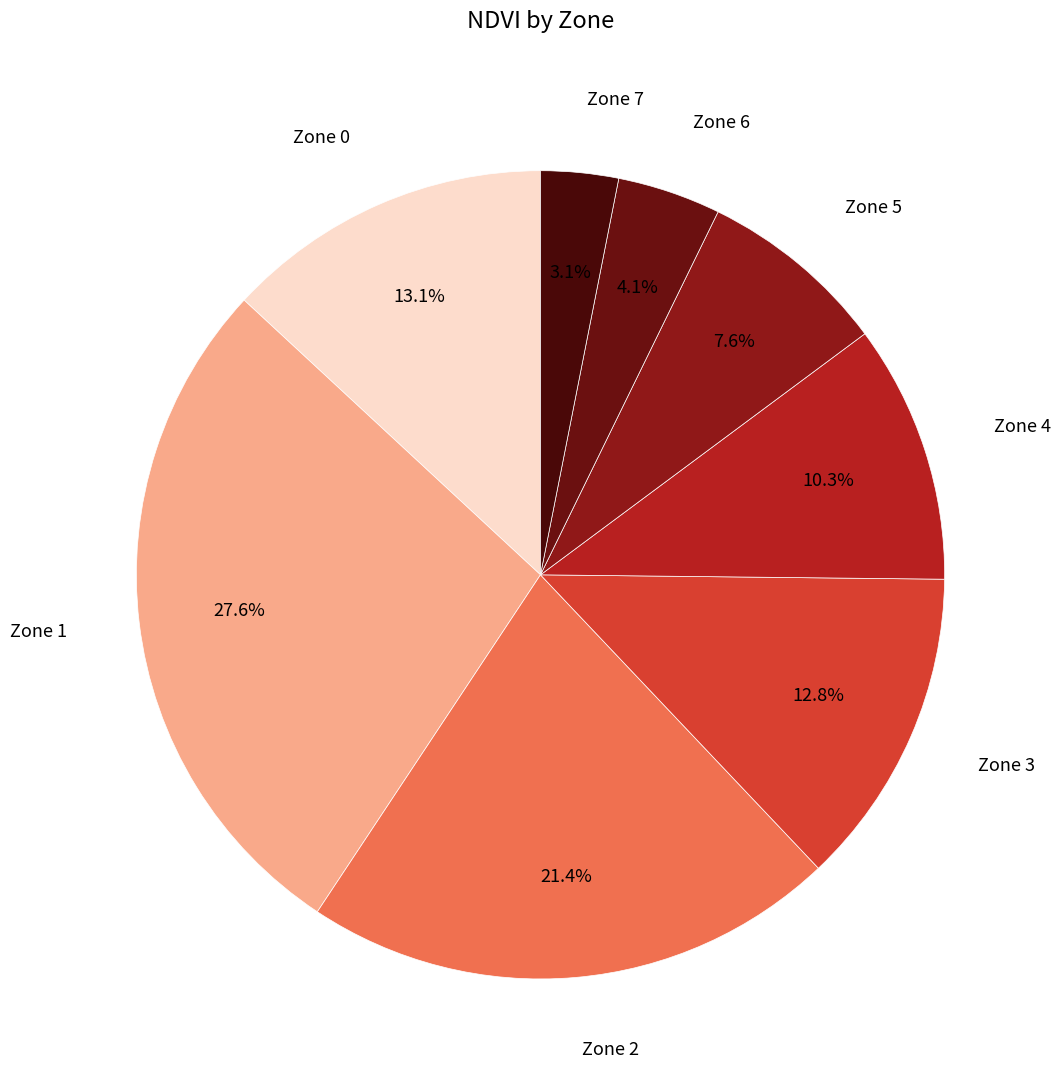

To the nearest percent, what percentage of the pie is Zone 4?

10%